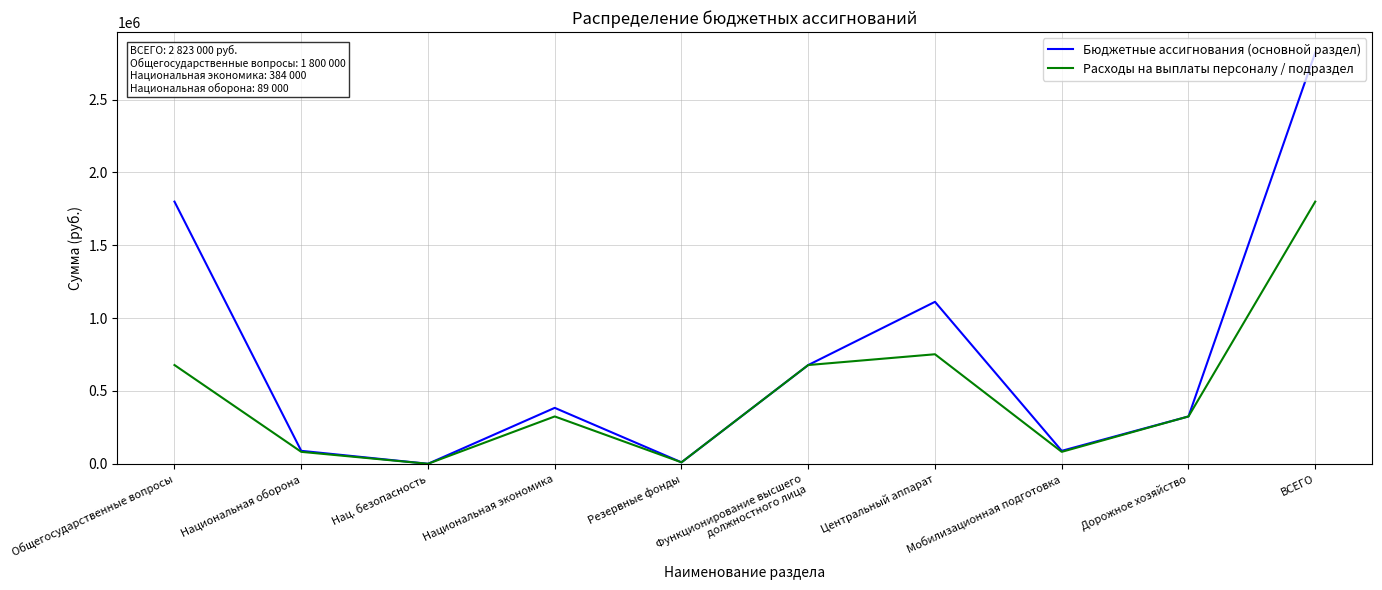

The Расходы на выплаты персоналу / подраздел series shows 678000 at Общегосударственные вопросы. True or false?

True